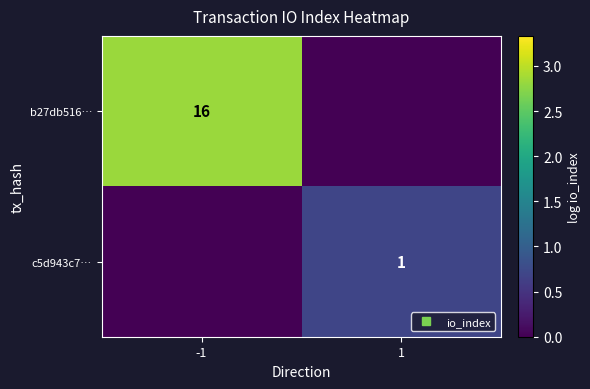

True or false: b27db516… has a value of 2.8 at -1.

True